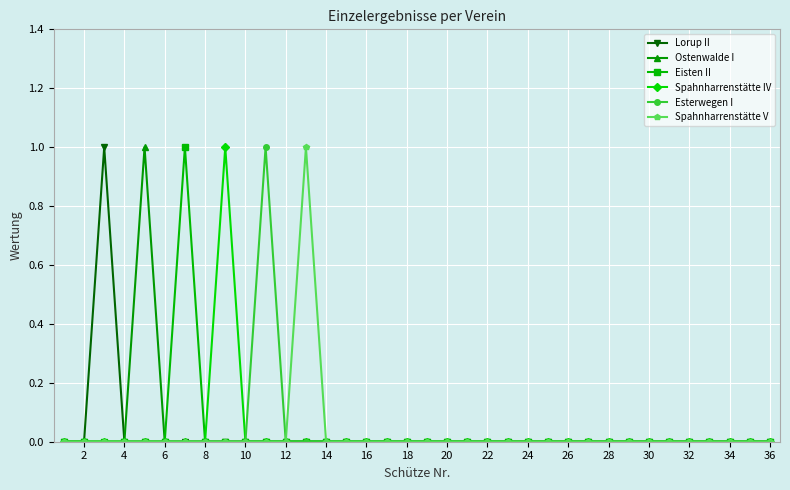

True or false: Lorup II and Spahnharrenstätte V intersect in this chart.

False